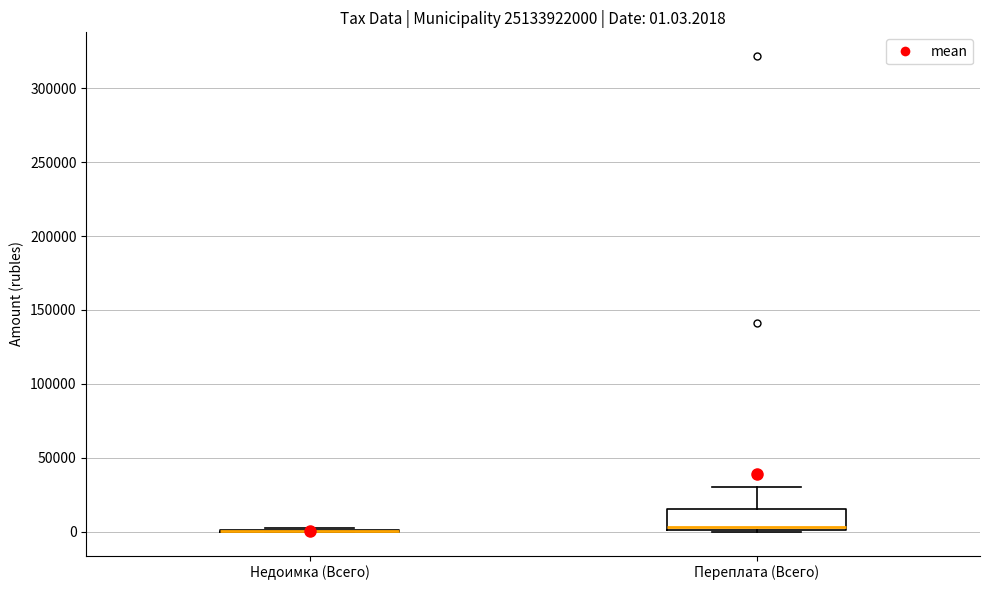

Comparing the boxes themselves (not the whiskers), which one is the tallest?

Переплата (Всего)